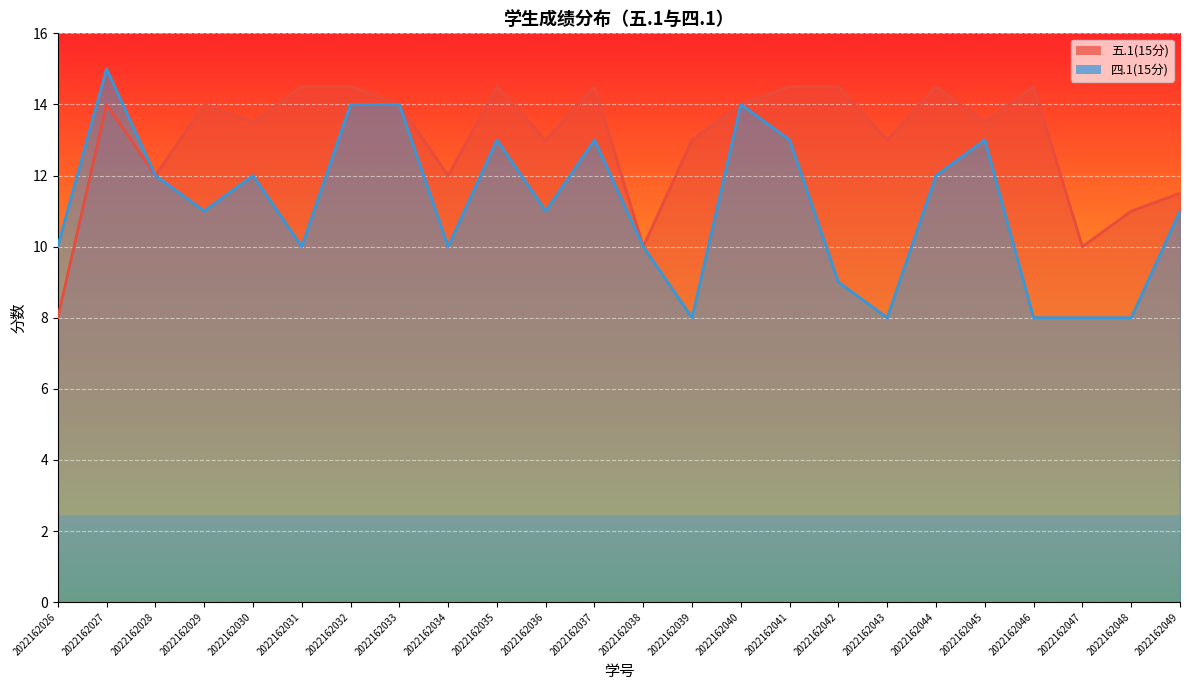

At which category does the chart reach its minimum across all series?

2022162026